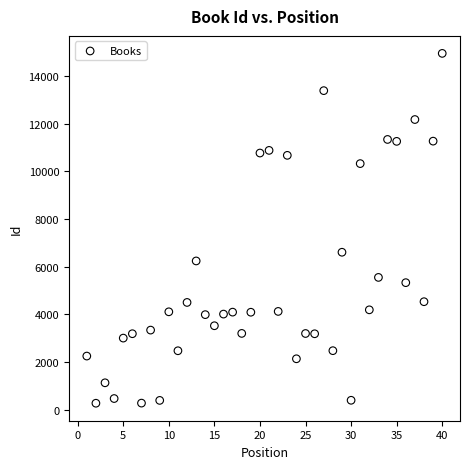

What is the range of Y values (max minus min)?

14686